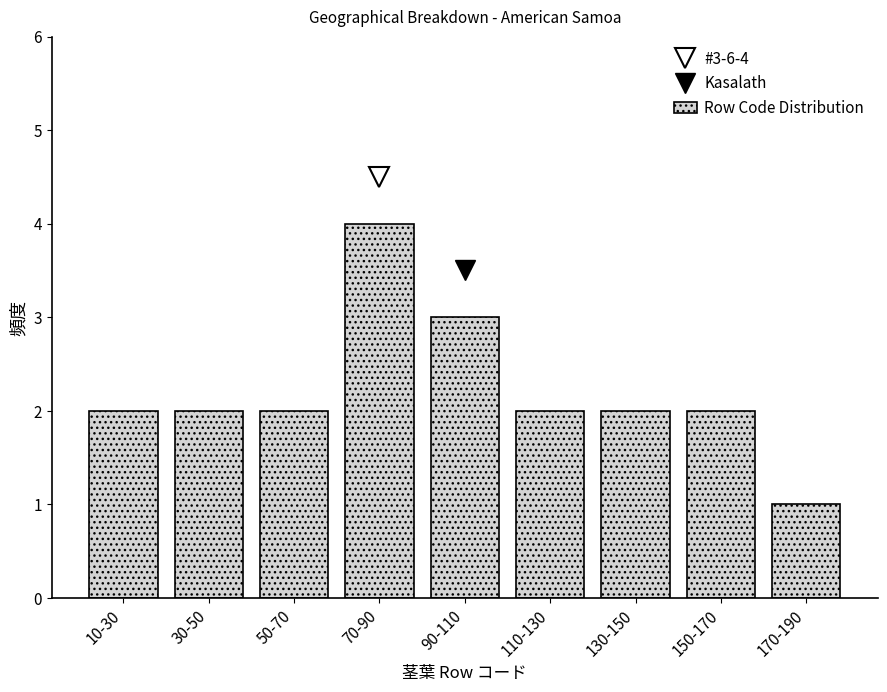

Reading left to right, list all the values displayed in this chart.

2	2	2	4	3	2	2	2	1